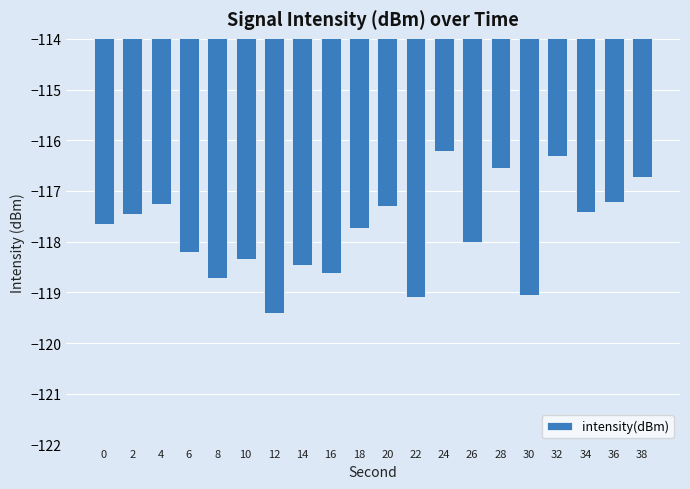

What is the minimum value shown in the chart?

-119.4